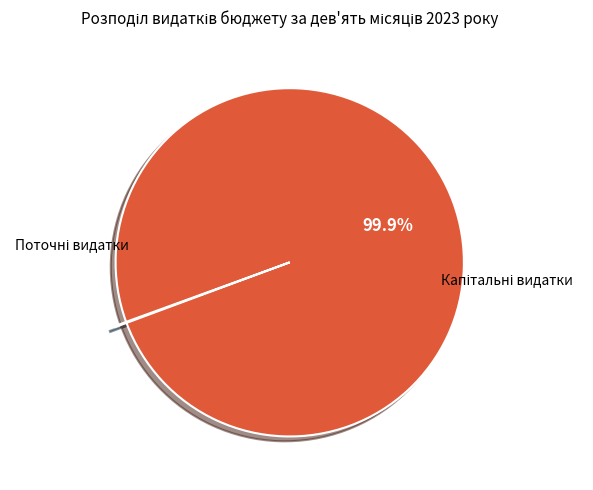

Does any single category account for the majority?

Yes